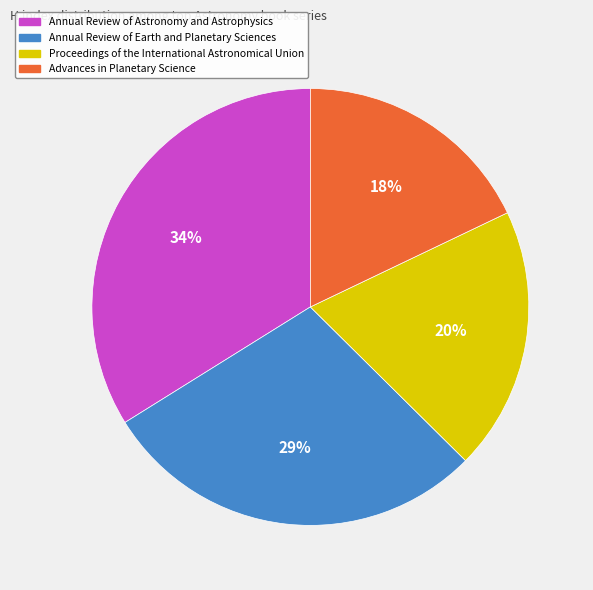

Between Proceedings of the International Astronomical Union and Annual Review of Astronomy and Astrophysics, which is larger?

Annual Review of Astronomy and Astrophysics